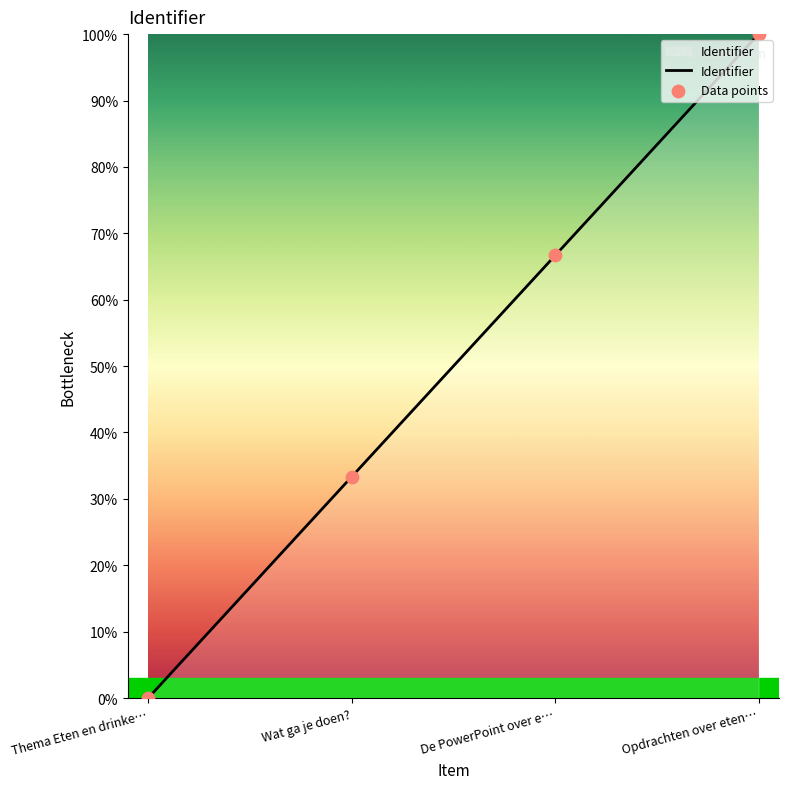

What is the change in value from Wat ga je doen? to De PowerPoint over e…?

+33.3